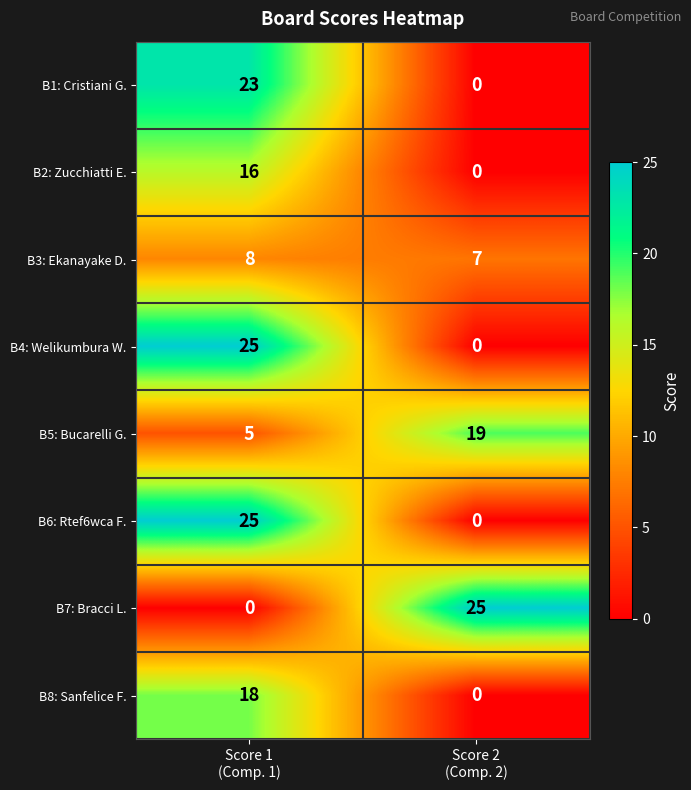

Reading left to right, transcribe all the data shown in this chart.

B1: Cristiani G.: 23	0
B2: Zucchiatti E.: 16	0
B3: Ekanayake D.: 8	7
B4: Welikumbura W.: 25	0
B5: Bucarelli G.: 5	19
B6: Rtef6wca F.: 25	0
B7: Bracci L.: 0	25
B8: Sanfelice F.: 18	0